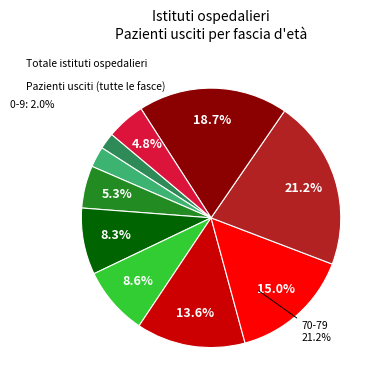

Between 50-59 and 30-39, which is larger?

50-59